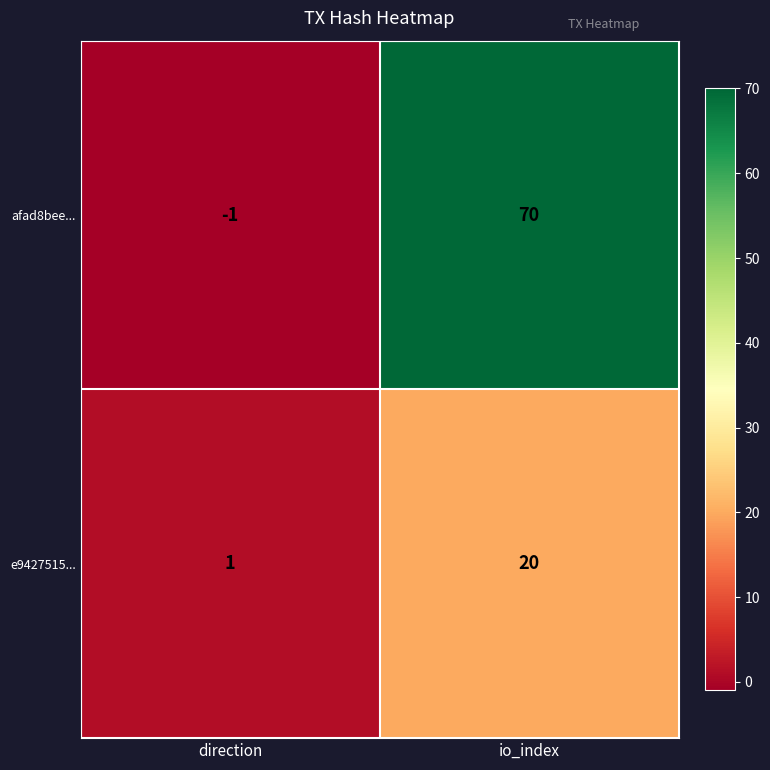

Reading left to right, list all the values displayed in this chart.

afad8bee...: direction=-1	io_index=70
e9427515...: direction=1	io_index=20